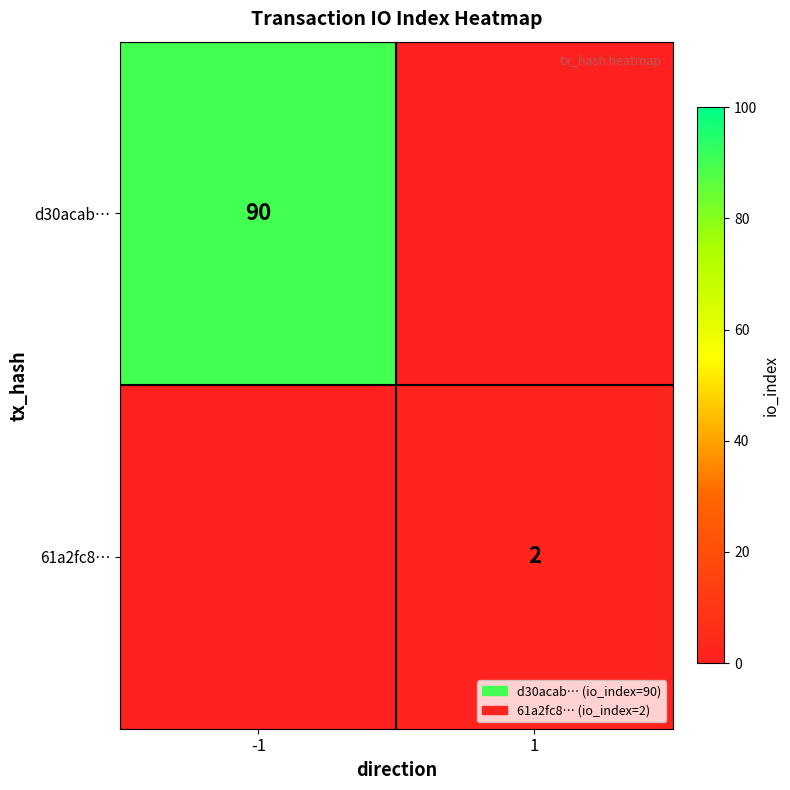

What is the spread (max minus min) of values at 1?

2